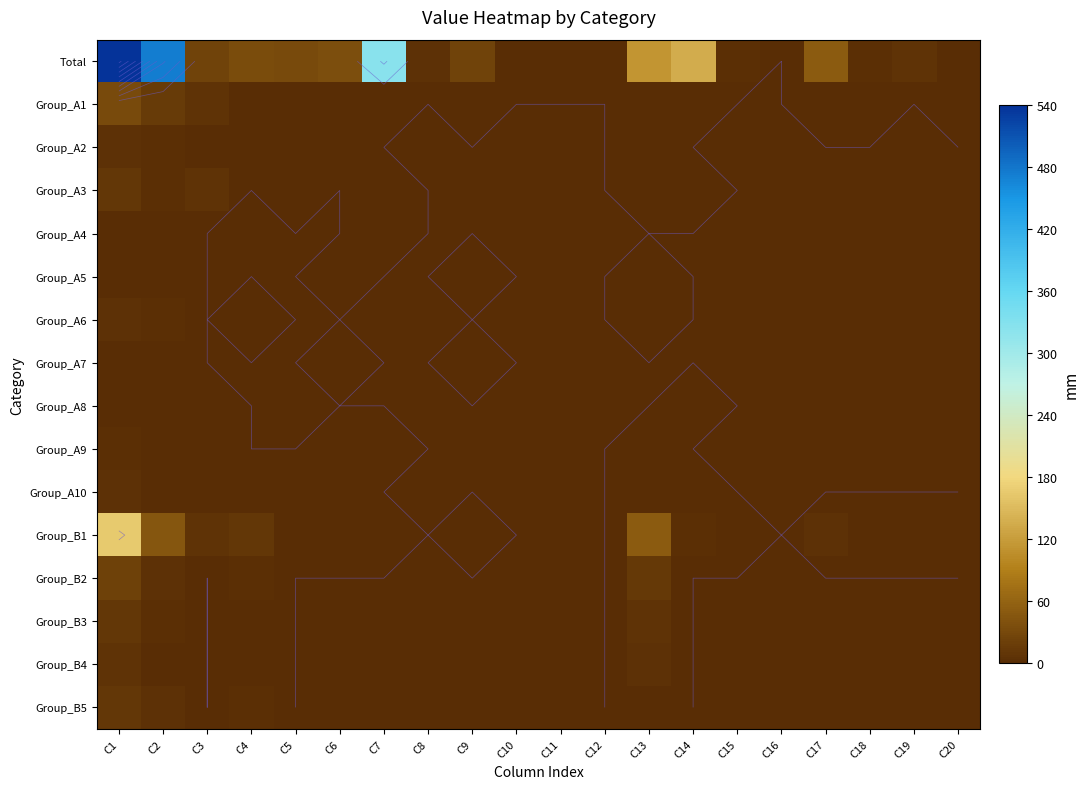

How many data points does each series have?

20